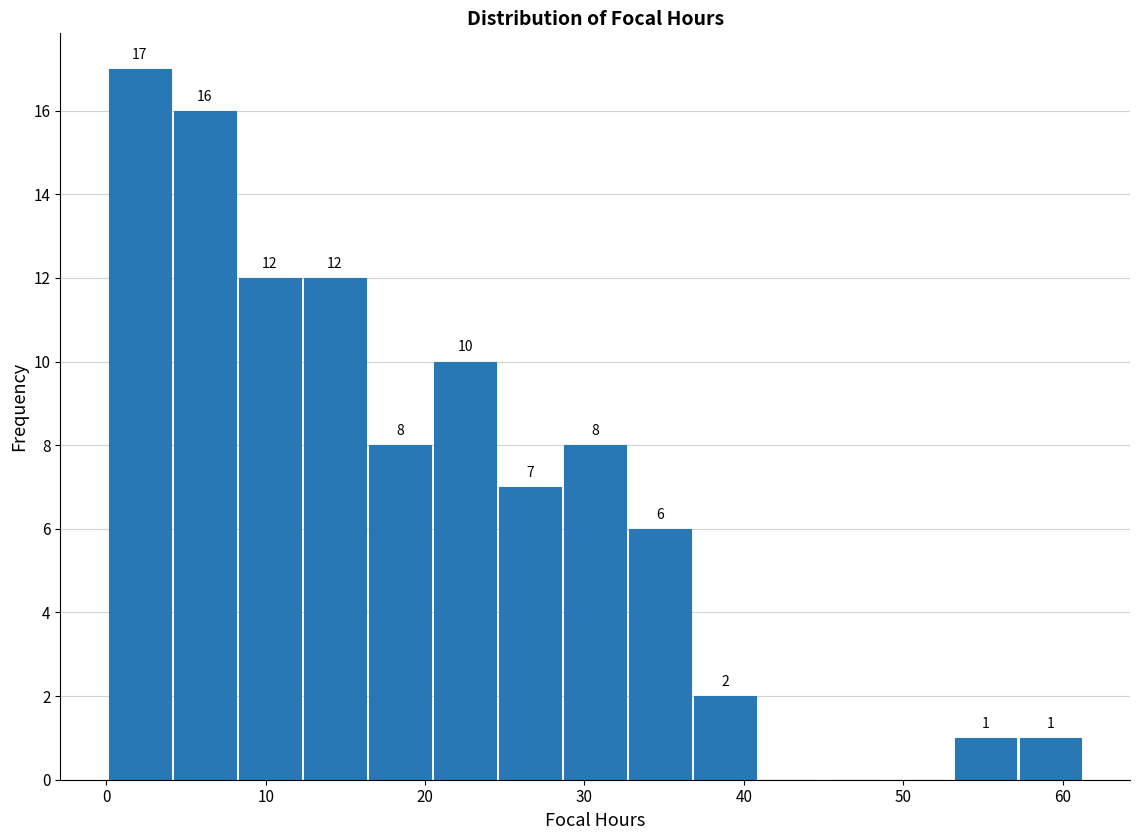

Over which range of the x-axis is the bar tallest?

0 to 4